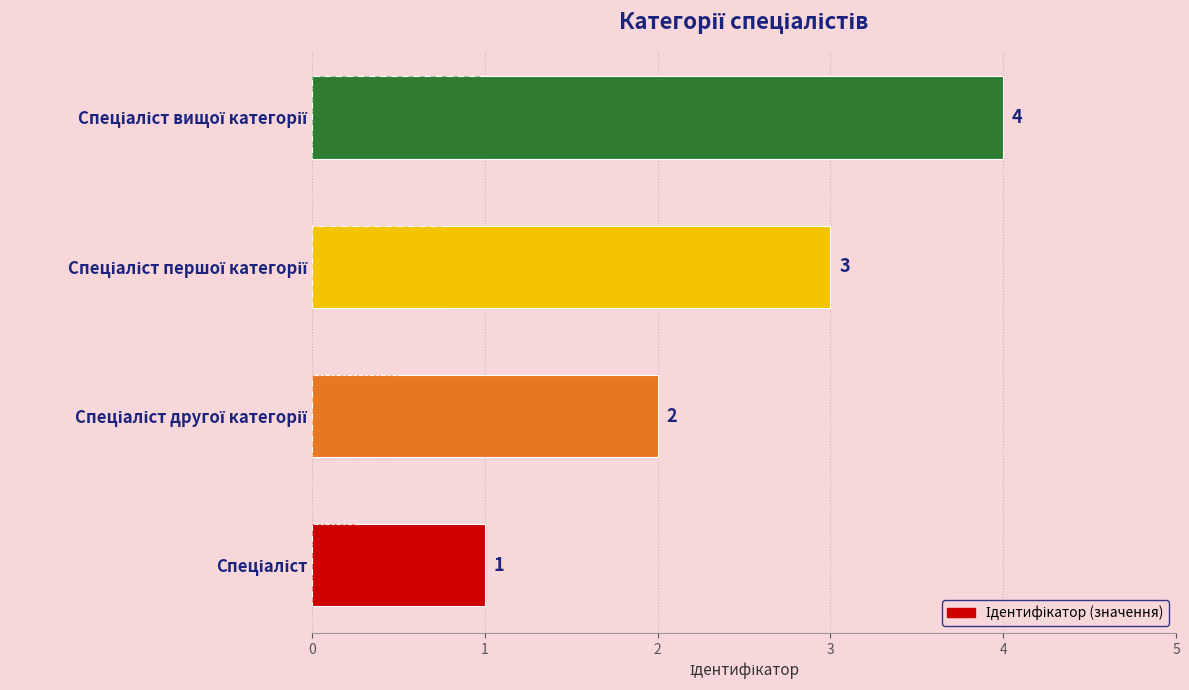

How many values are between 2 and 4?

3